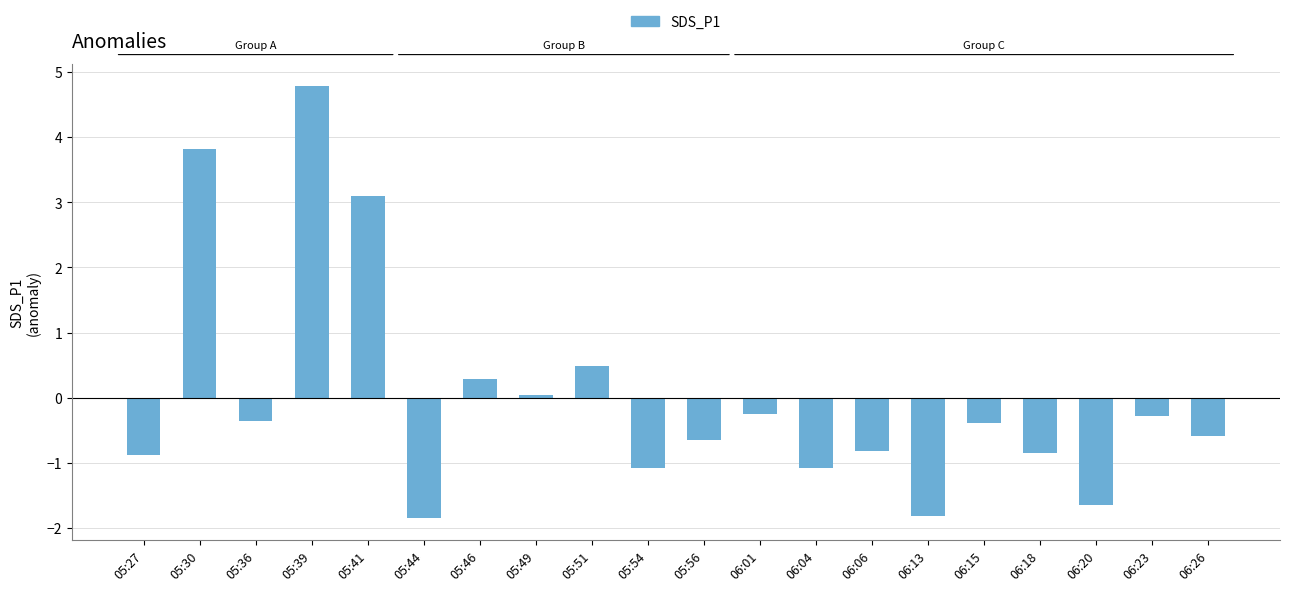

What is the change in value from 05:39 to 06:26?

-5.4